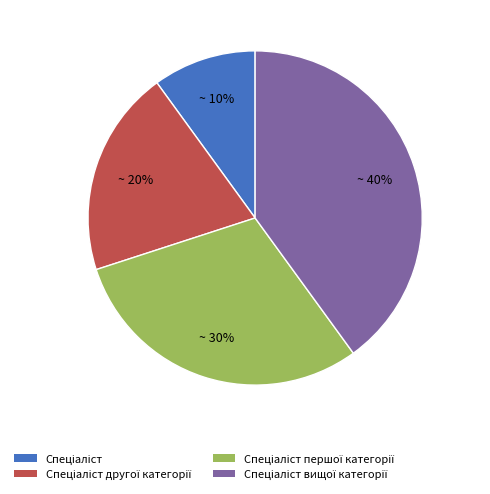

To the nearest percent, what is the difference between the largest and smallest slice percentages?

30%